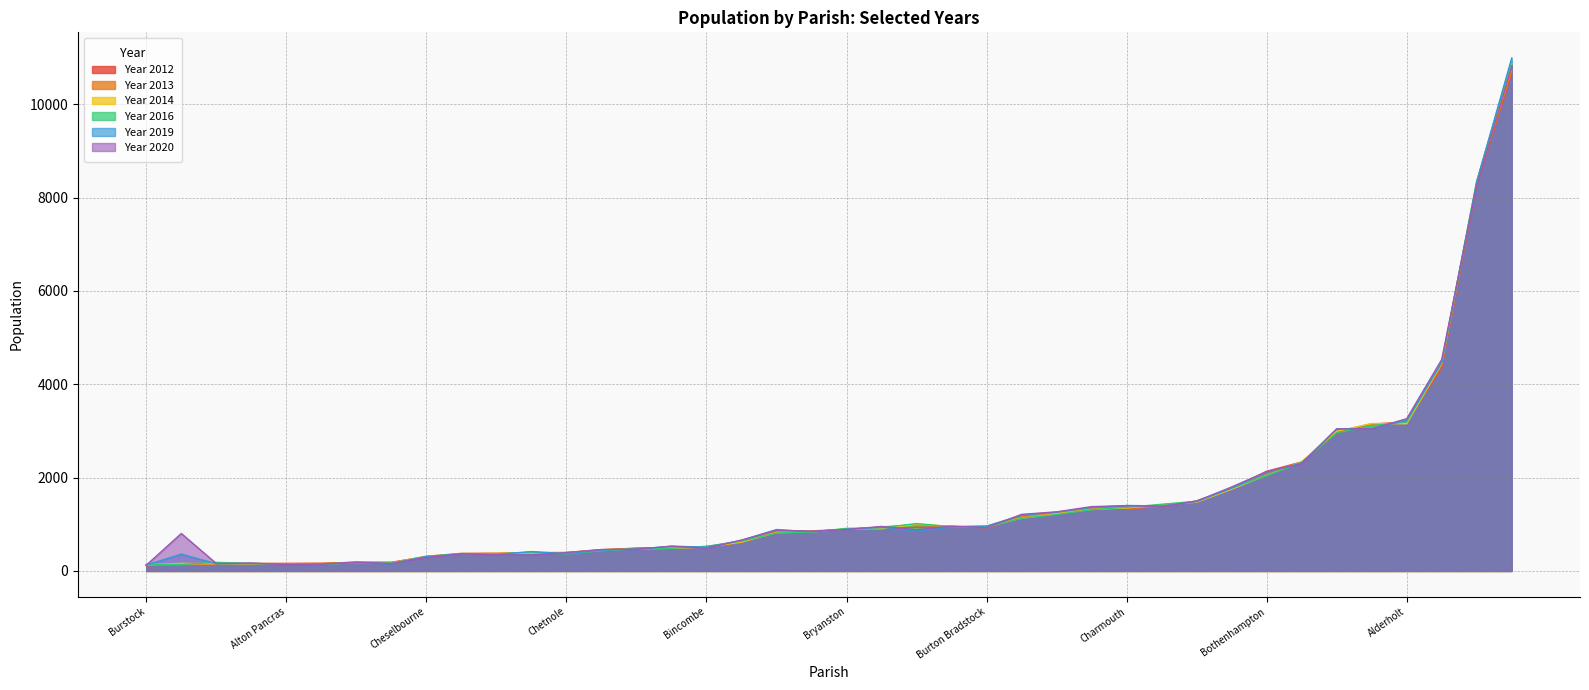

At Bradpole, list the series in order from largest to smallest.

Year 2014, Year 2012, Year 2013, Year 2016, Year 2019, Year 2020